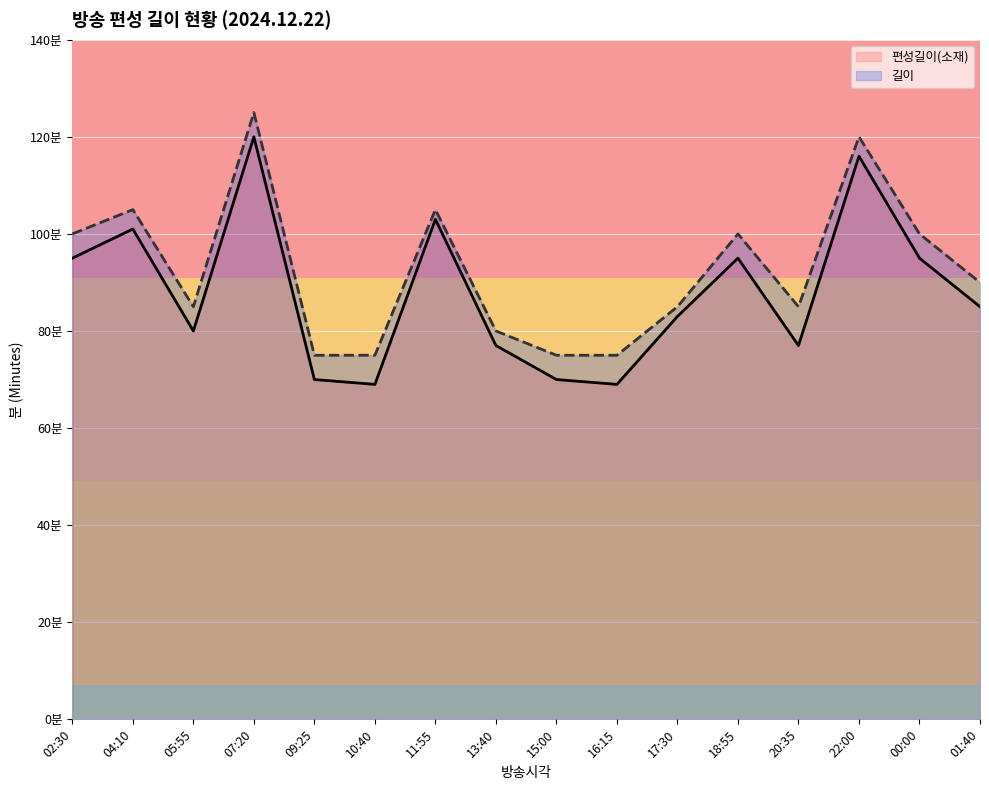

List the series in order of their peak value, lowest first.

편성길이(소재), 길이